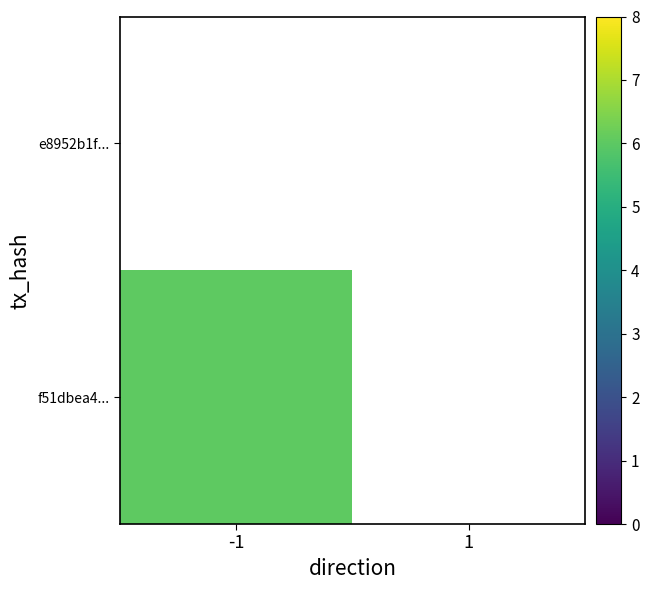

What is the greatest value displayed?

6